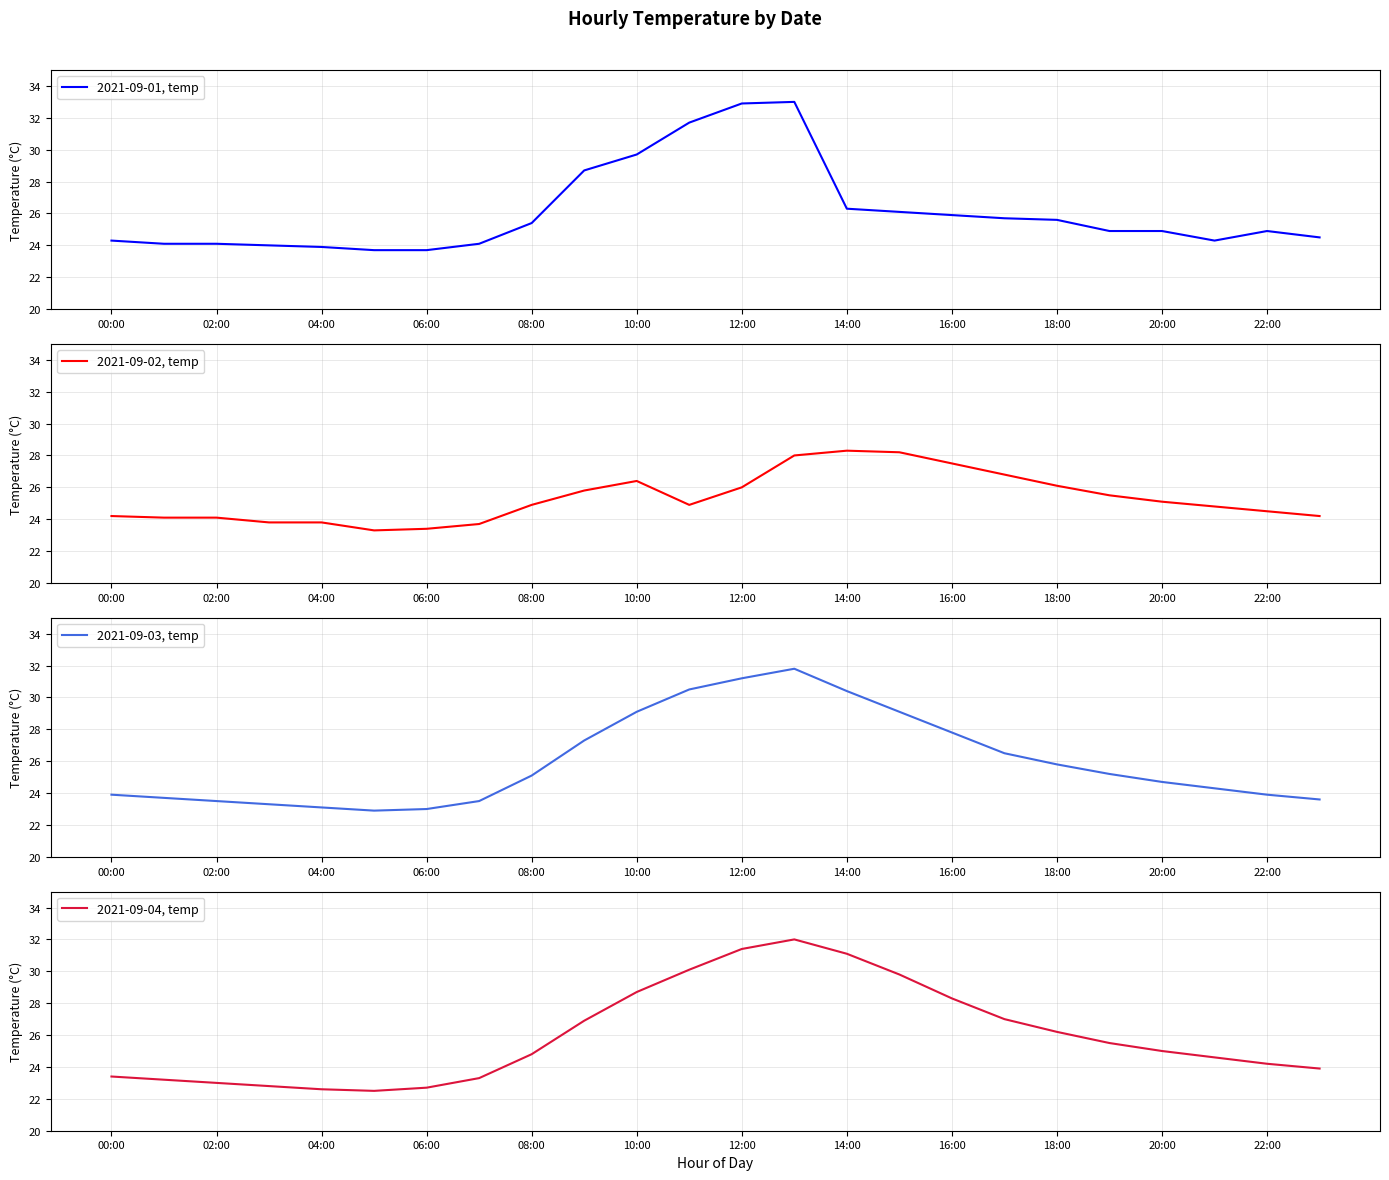

True or false: 2021-09-02, temp has a value of 28.3 at 14:00.

True